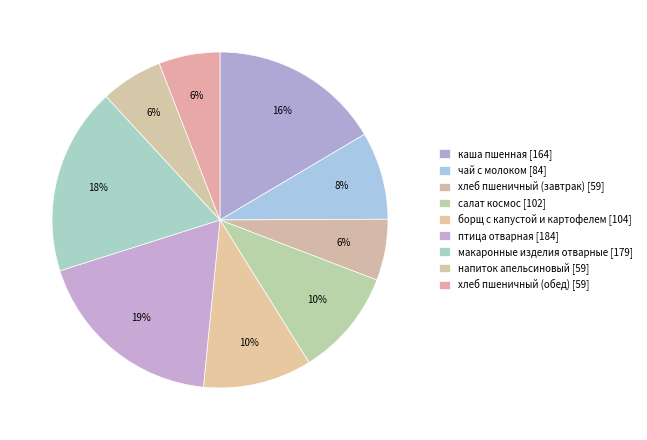

How many segments does this pie chart have?

9